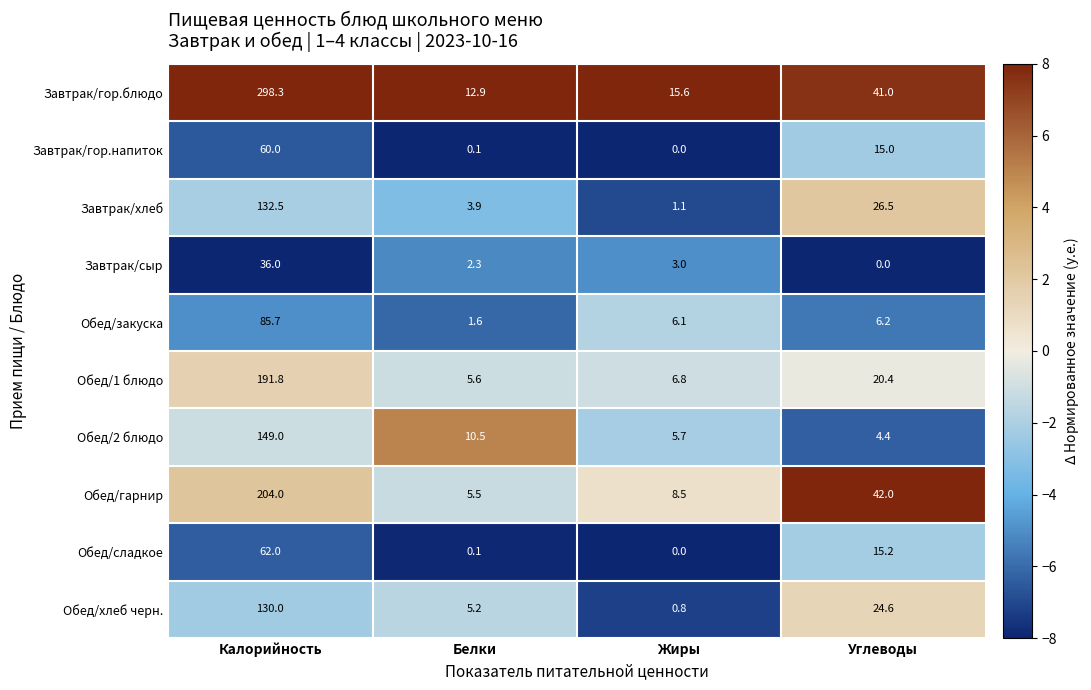

At which label does Обед/закуска first exceed 6?

Калорийность